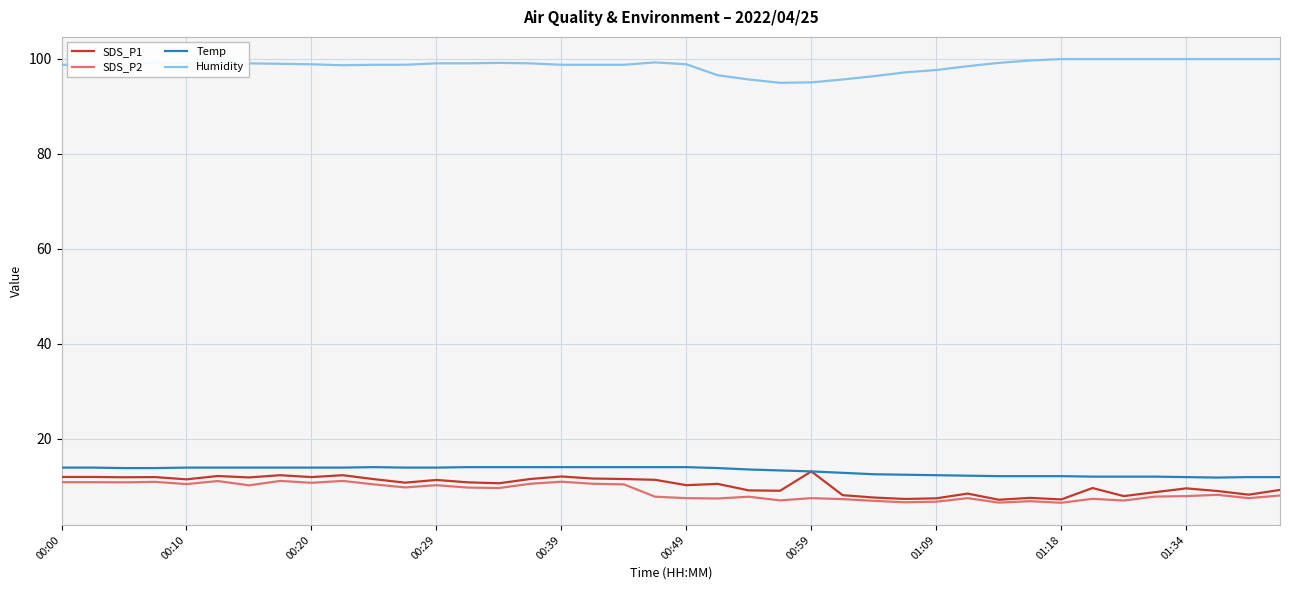

Which series has the largest total across all categories?

Humidity